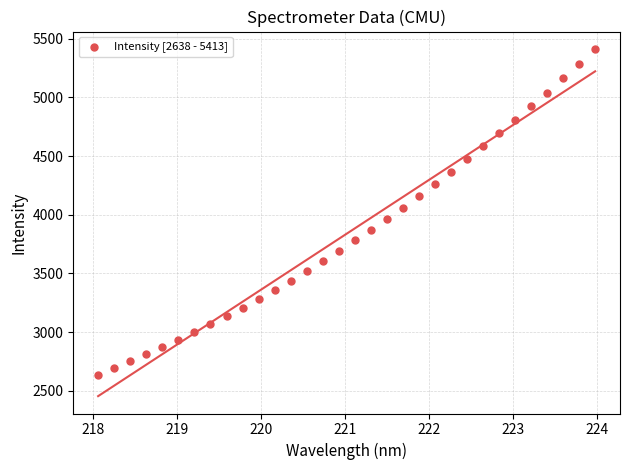

What is the range of X values (max minus min)?

5.9